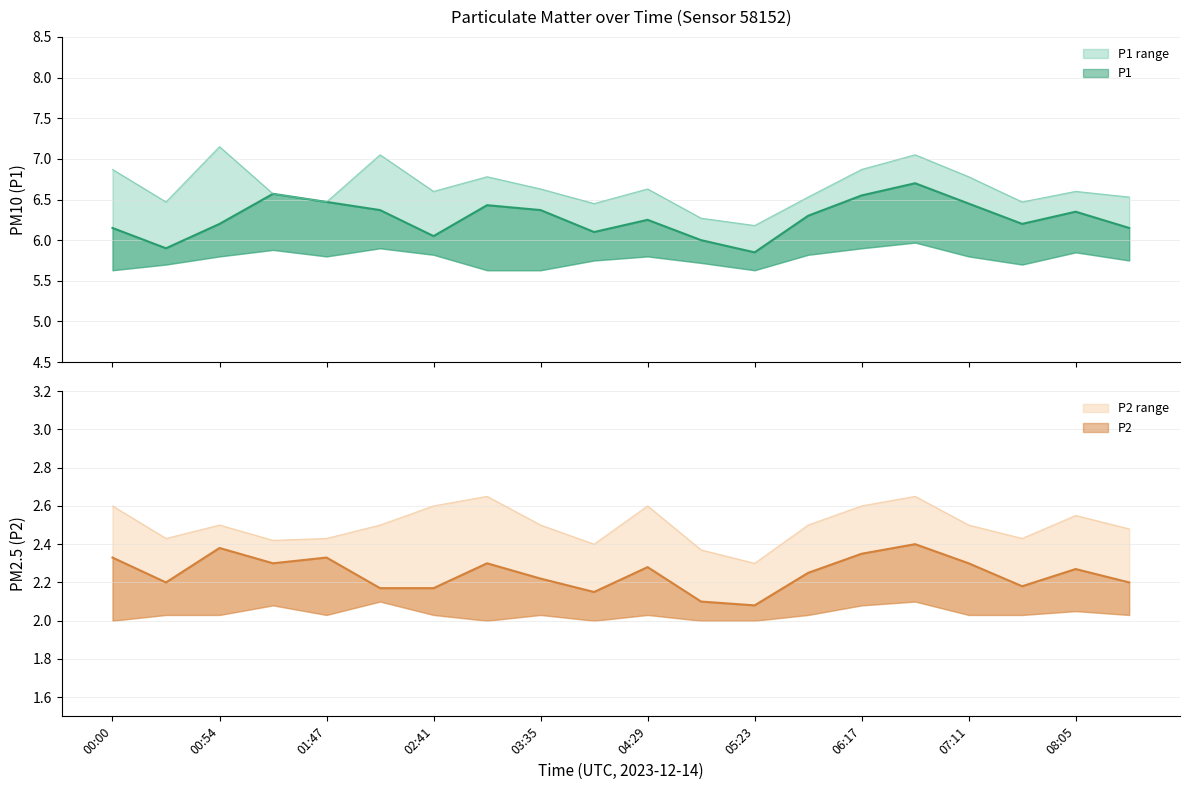

What is the difference between the P1 values at 07:11 and 00:54?

0.2